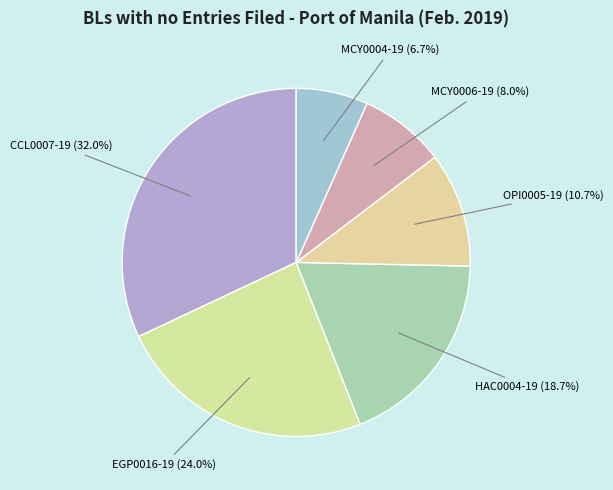

Between CCL0007-19 and OPI0005-19, which is larger?

CCL0007-19